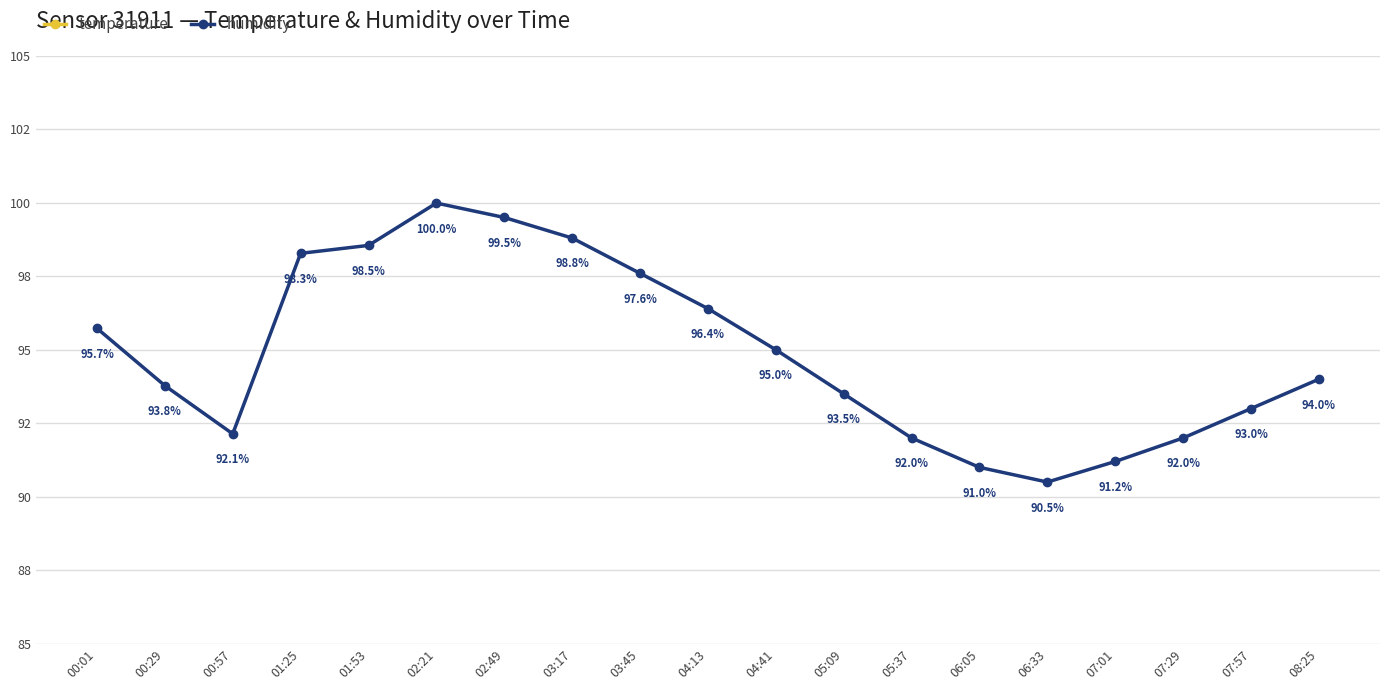

How many data points in temperature are less than 15?

2